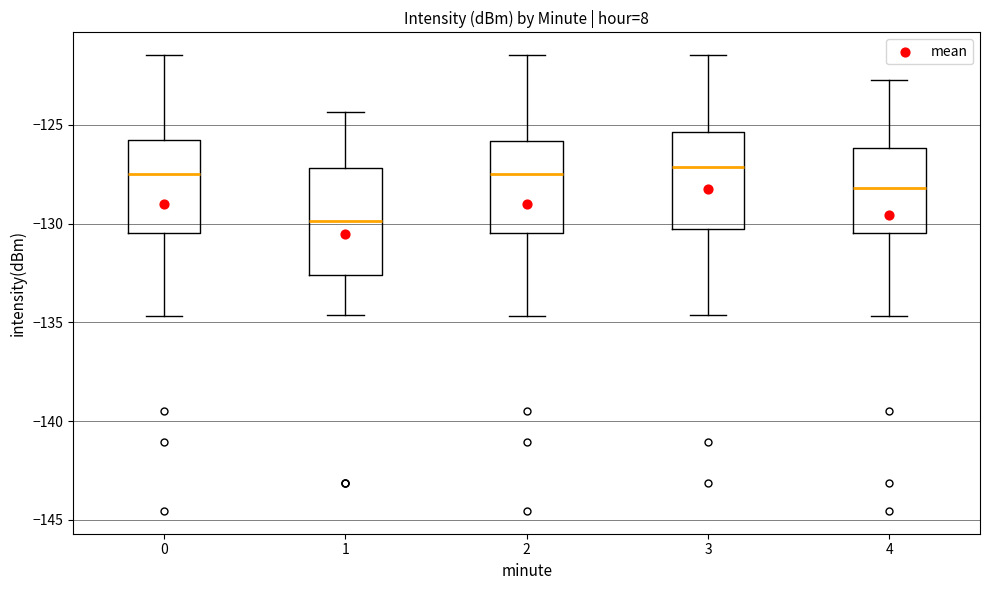

Where is the lower edge of the box at x = 4 on the y-axis? The values are not printed on the chart, so give them approximately, as read against the axis.

-130.5